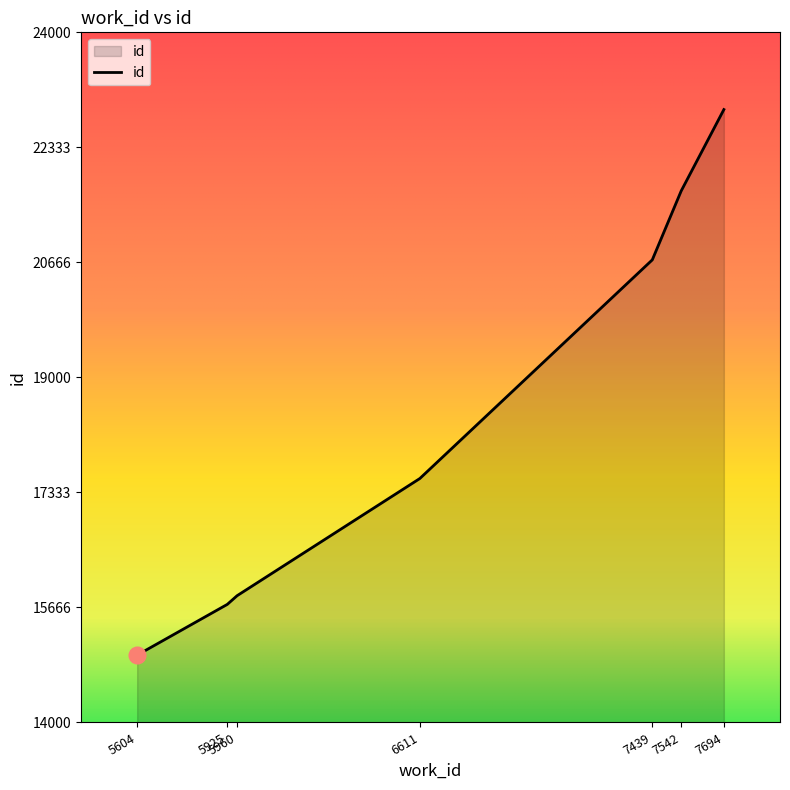

Which category has the highest value across all series?

7694